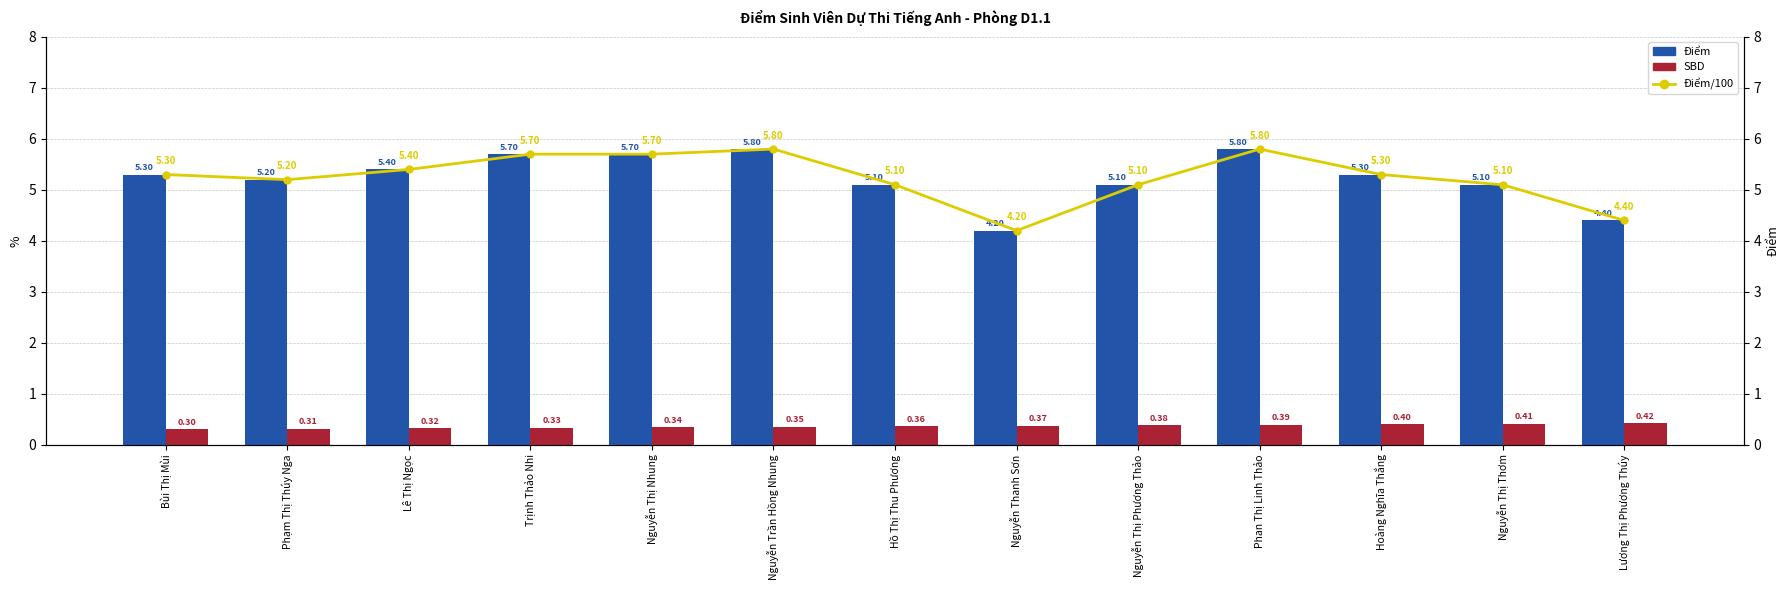

What is the difference between the Điểm (x100) values at Bùi Thị Mùi and Nguyễn Thị Phương Thảo?

0.2